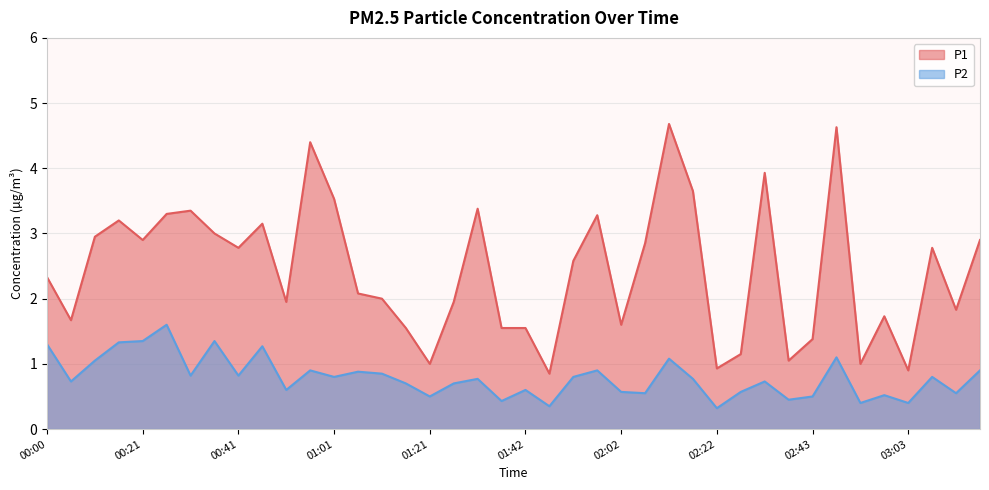

What is the spread (max minus min) of values at 02:22?

0.6